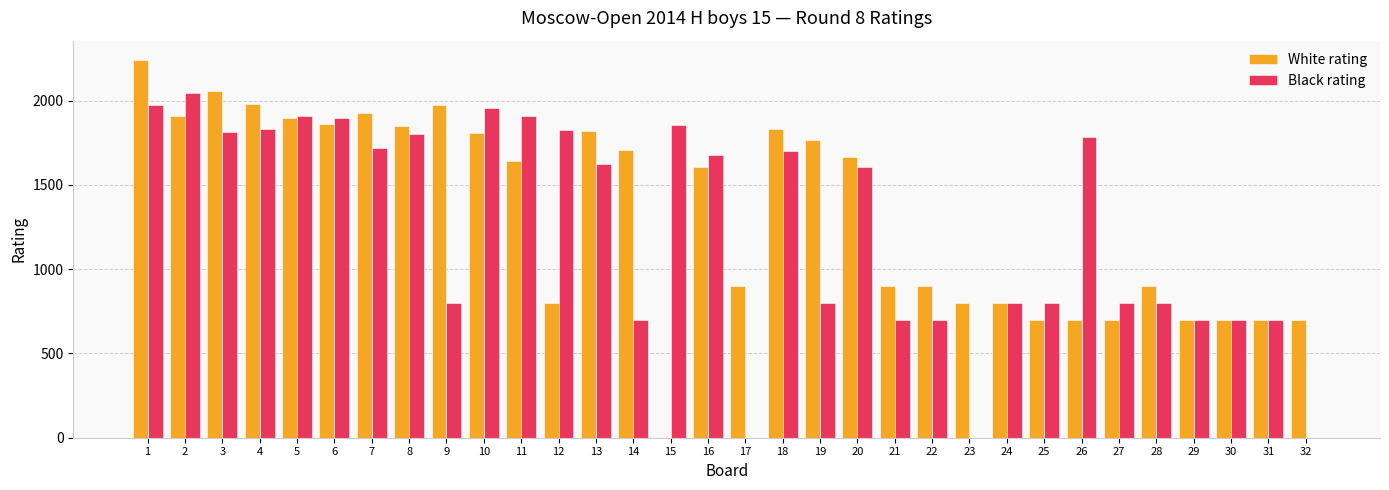

Between 4 and 15, which series saw the biggest shift?

White rating